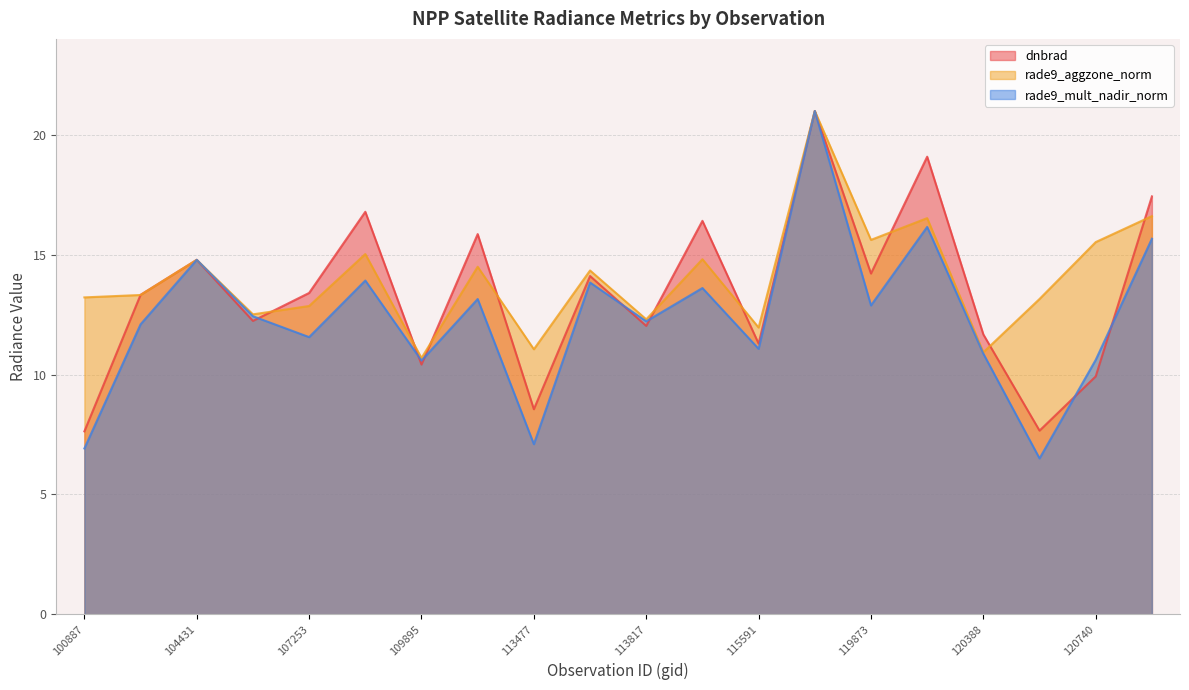

Where do rade9_aggzone_norm and dnbrad first cross each other?

100887 and 104315